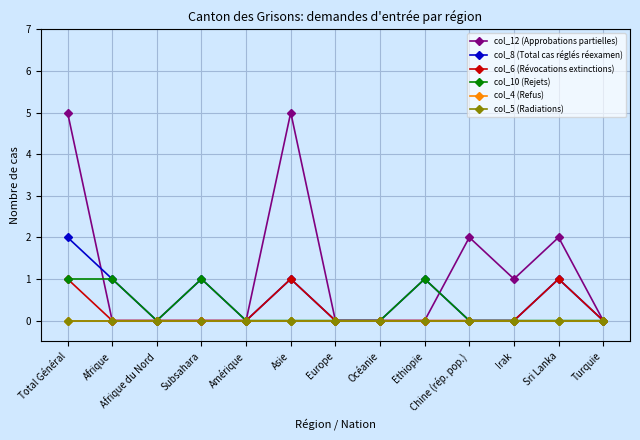

Does the chart have visible grid lines?

Yes